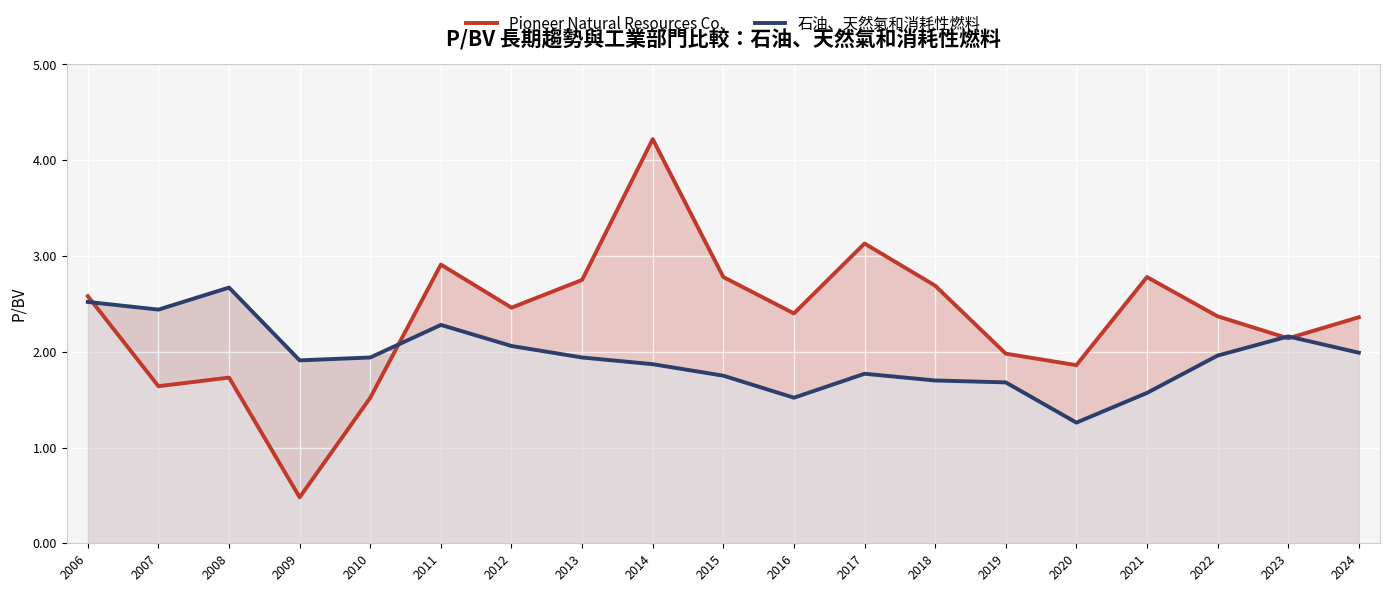

Which series has the widest spread of values?

Pioneer Natural Resources Co.